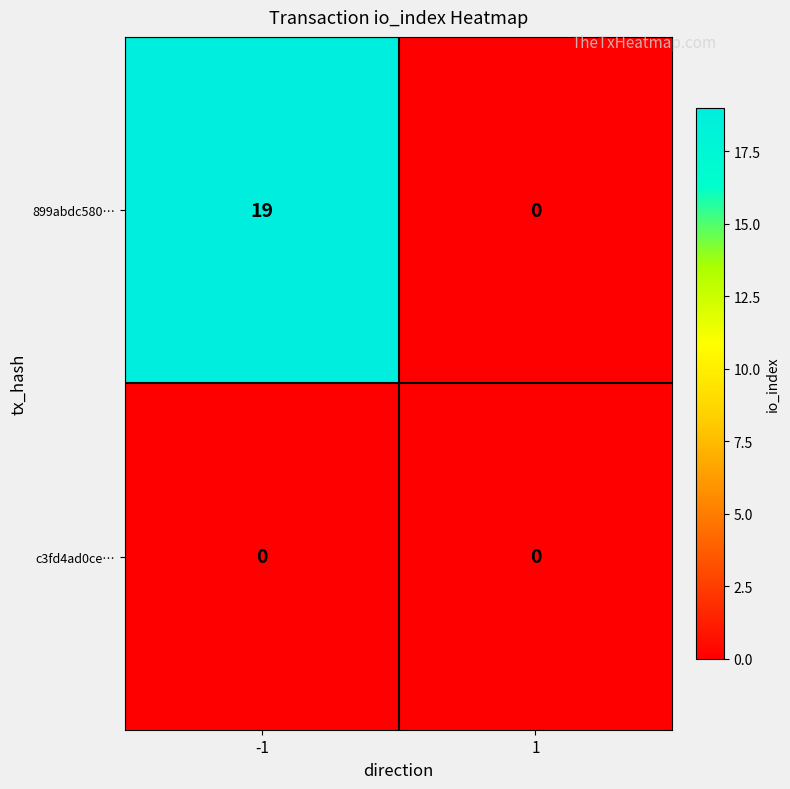

Reading left to right, list all the values displayed in this chart.

899abdc580…: 19	0
c3fd4ad0ce…: 0	0